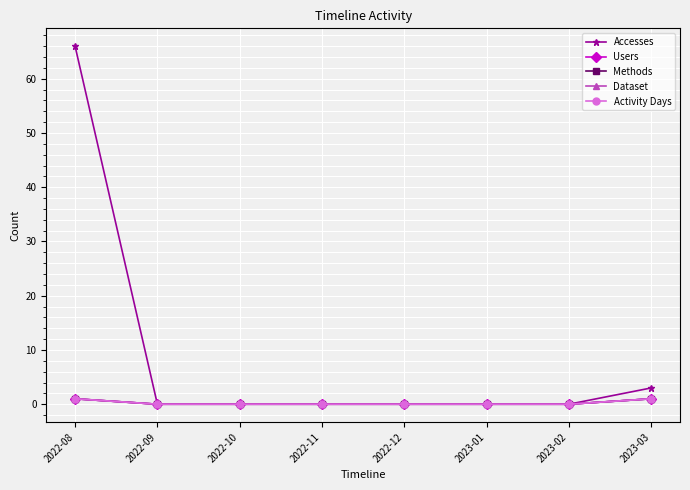

The value of Activity Days at 2022-11 is 1. True or false?

False